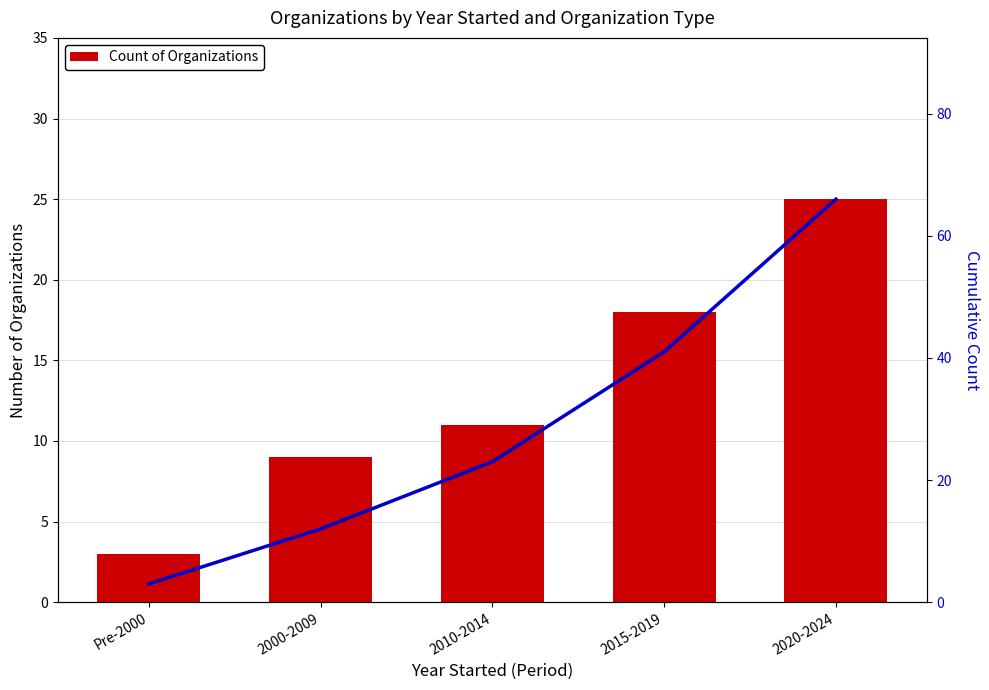

What is the difference between the maximum and second lowest values in the Cumulative Organizations series?

54